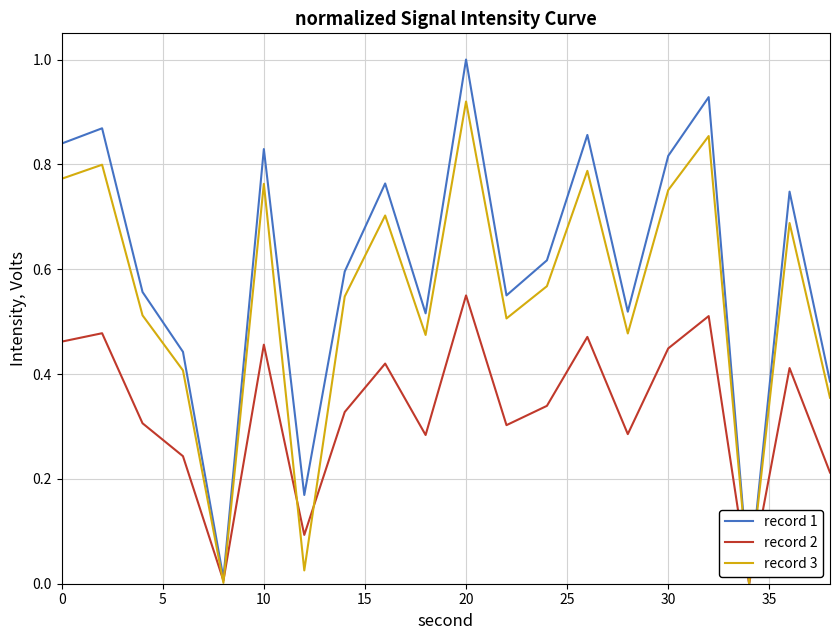

What is the greatest value displayed?

1.0